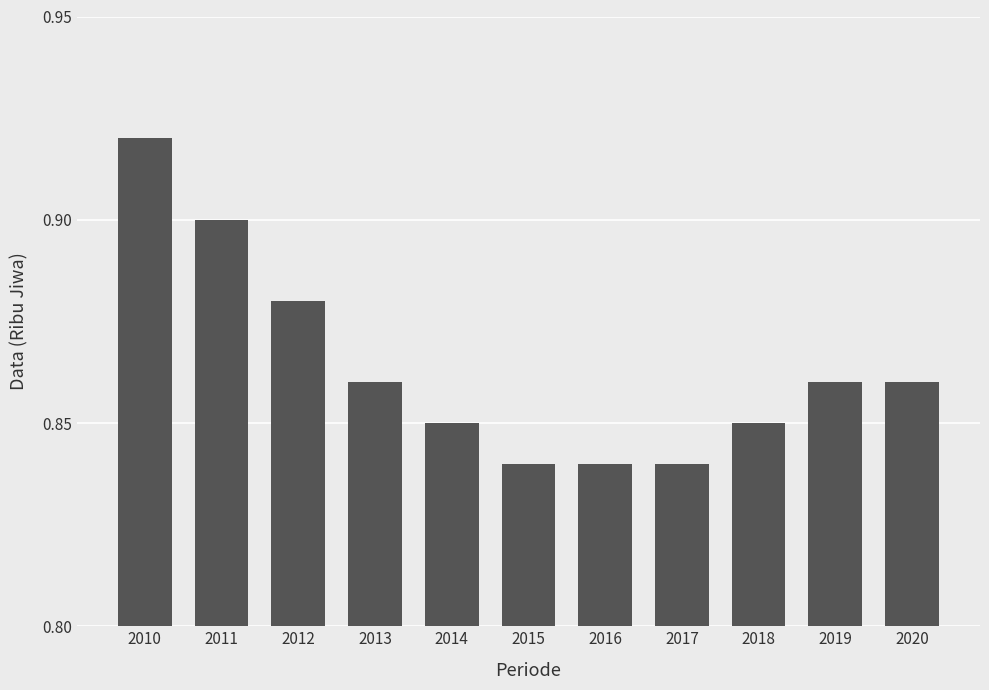

How many values are between 0 and 1?

11